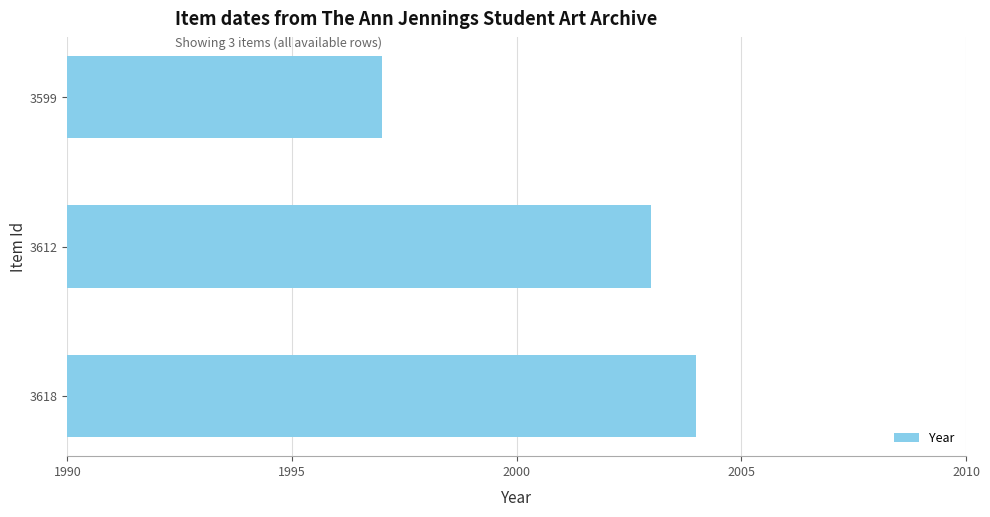

What is the difference between the maximum and second lowest values?

1